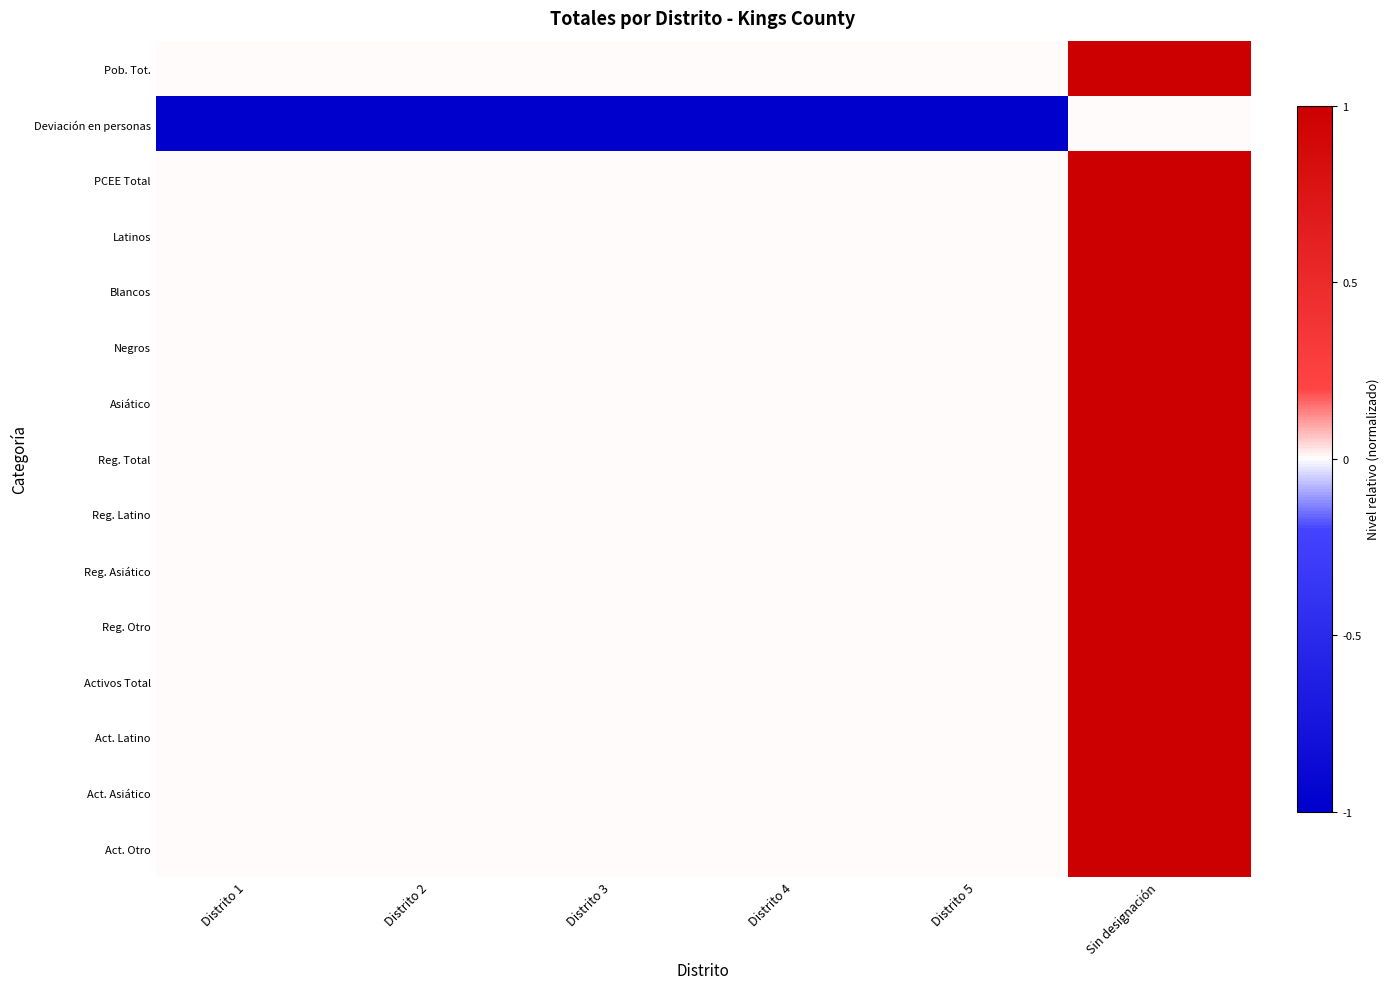

At how many categories does at least one series exceed 0?

1